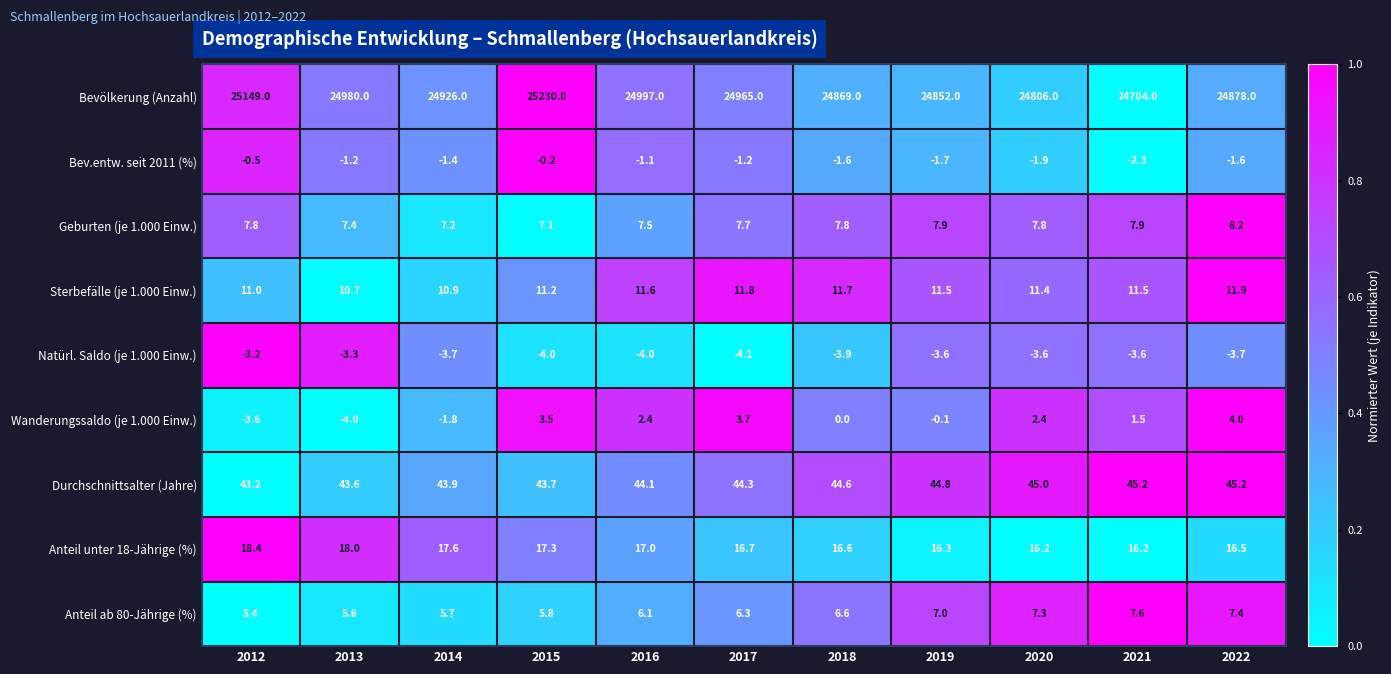

What is the difference between the maximum and second lowest values in the Natürl. Saldo (je 1.000 Einw.) series?

0.8